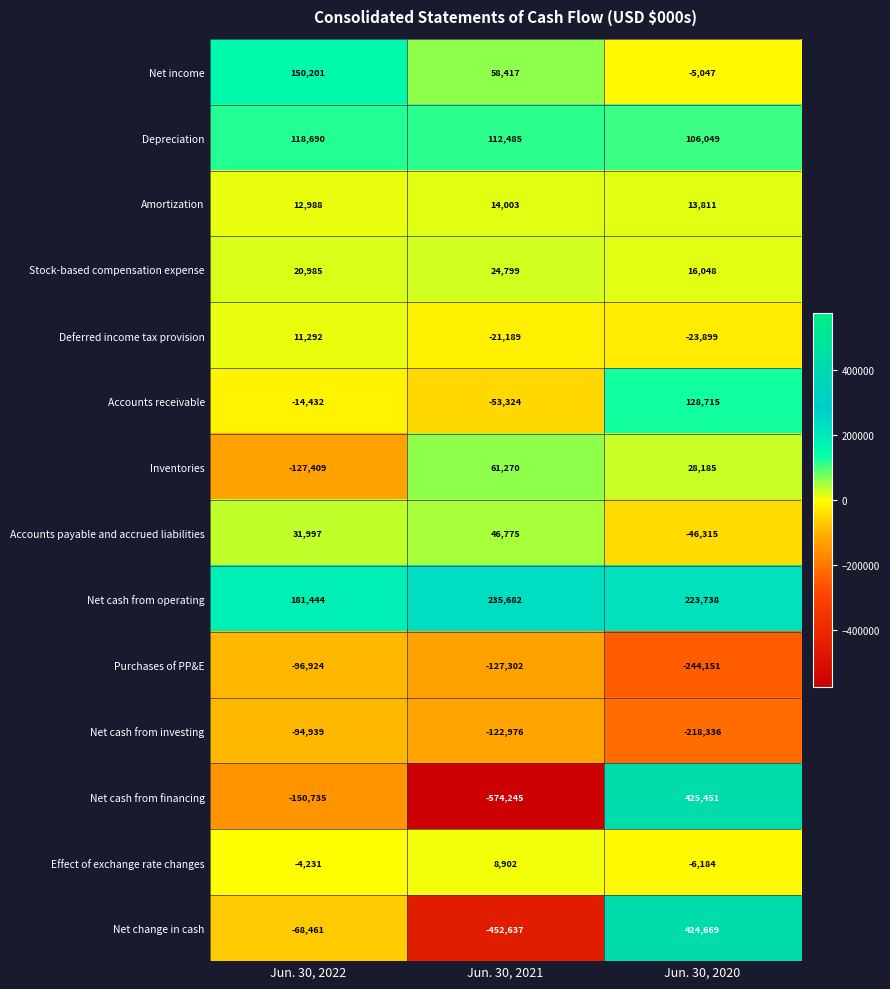

True or false: Net cash from operating has a value of 235682 at Jun. 30, 2021.

True